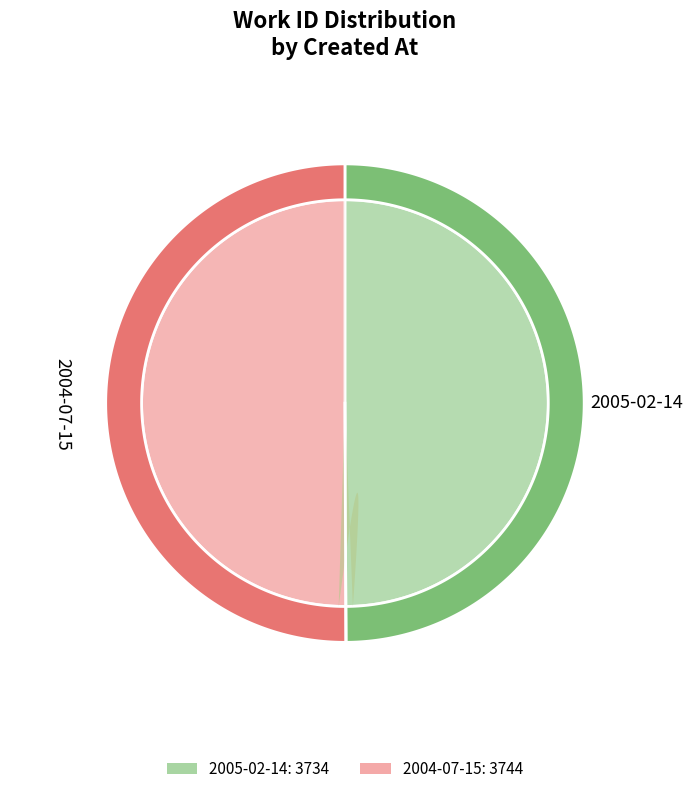

What percentage is the 2004-07-15 slice, to the nearest percent?

50%